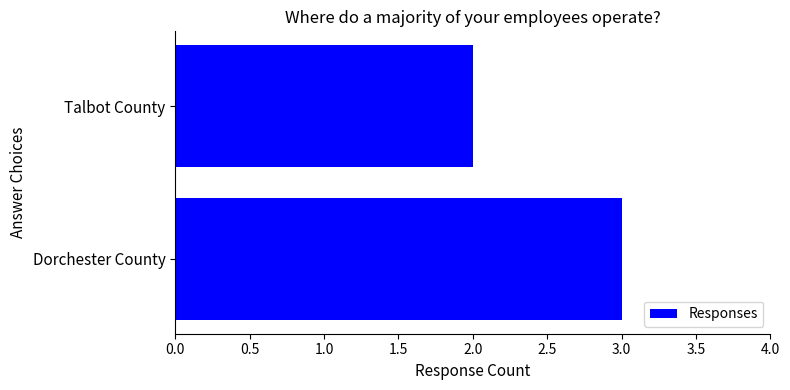

Is it true that the value at Dorchester County is 3?

True